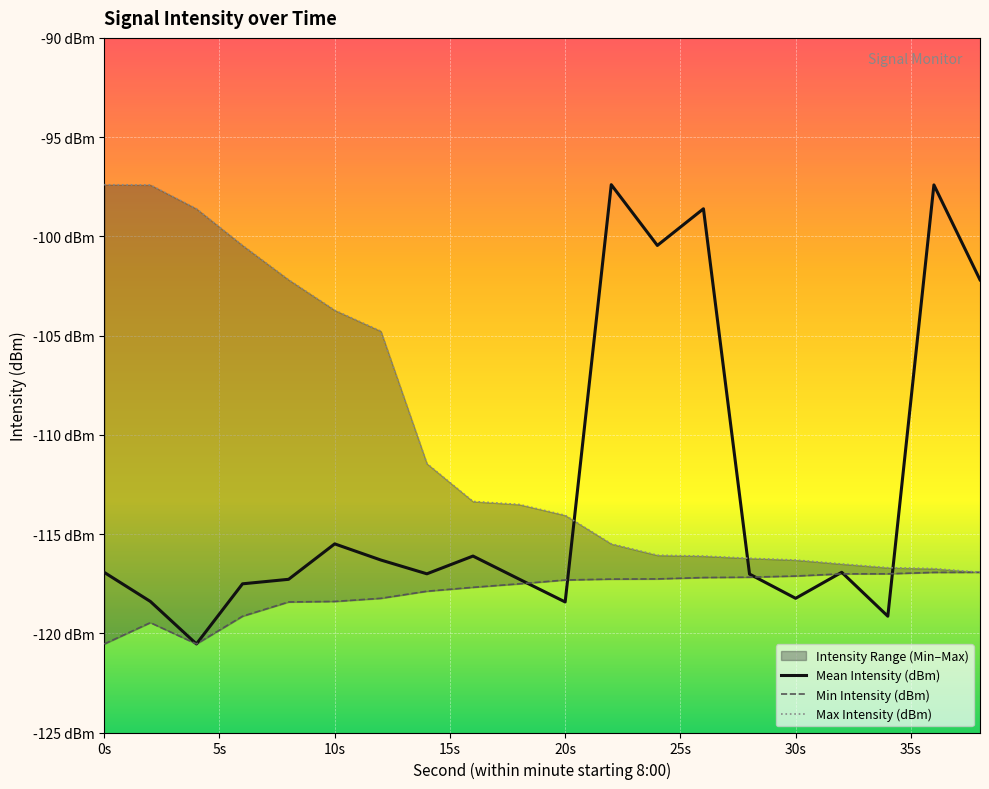

What is the difference between the maximum and minimum values in the Min Intensity (dBm) series?

3.6